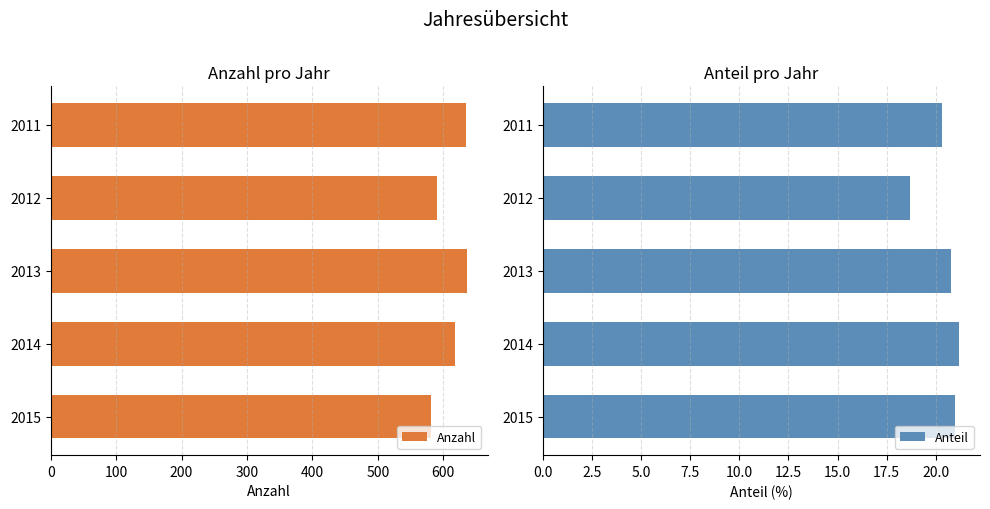

The value of Anteil at 2015 is 33.1. True or false?

False